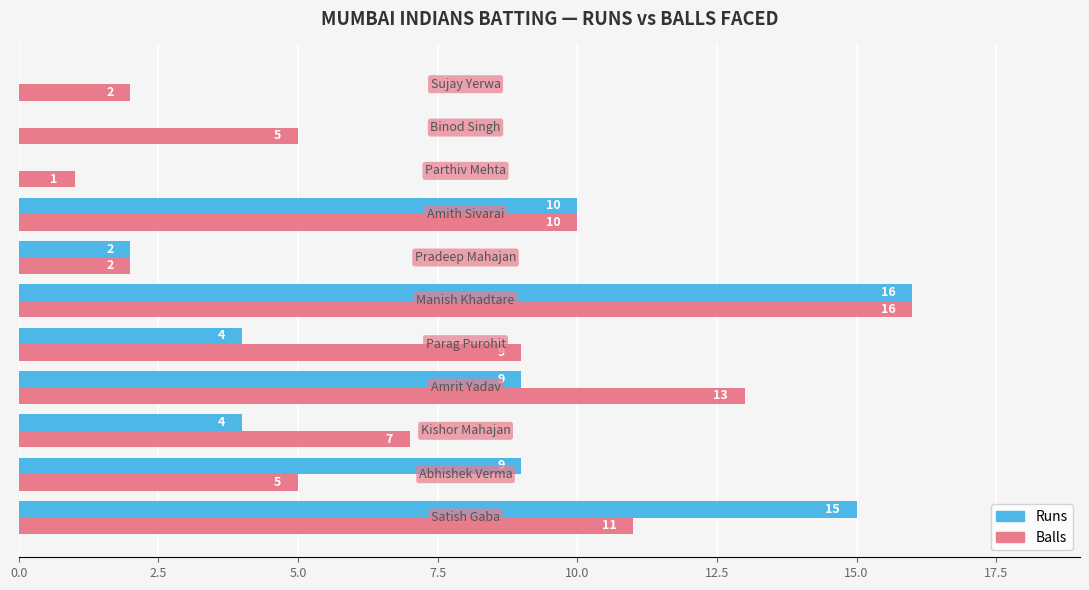

What is the sum of all Balls values?

81